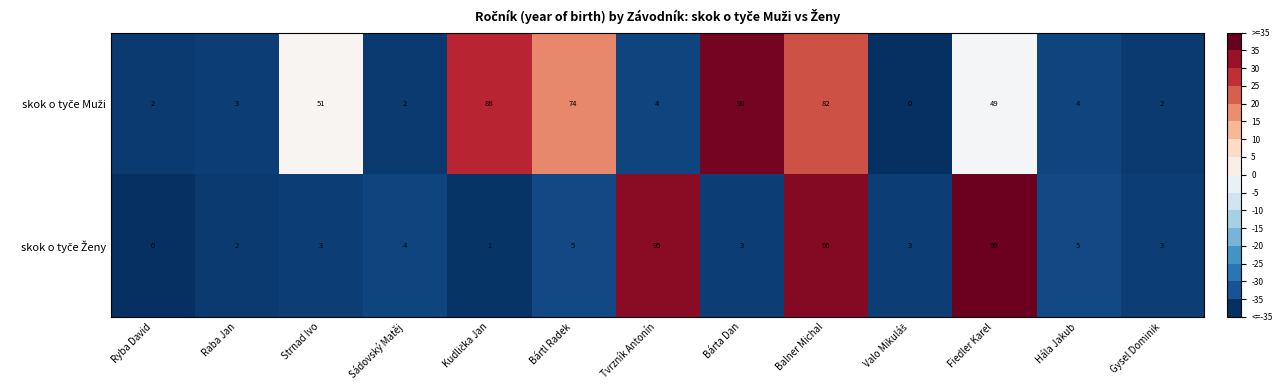

Which label corresponds to the largest value in the chart?

Fiedler Karel